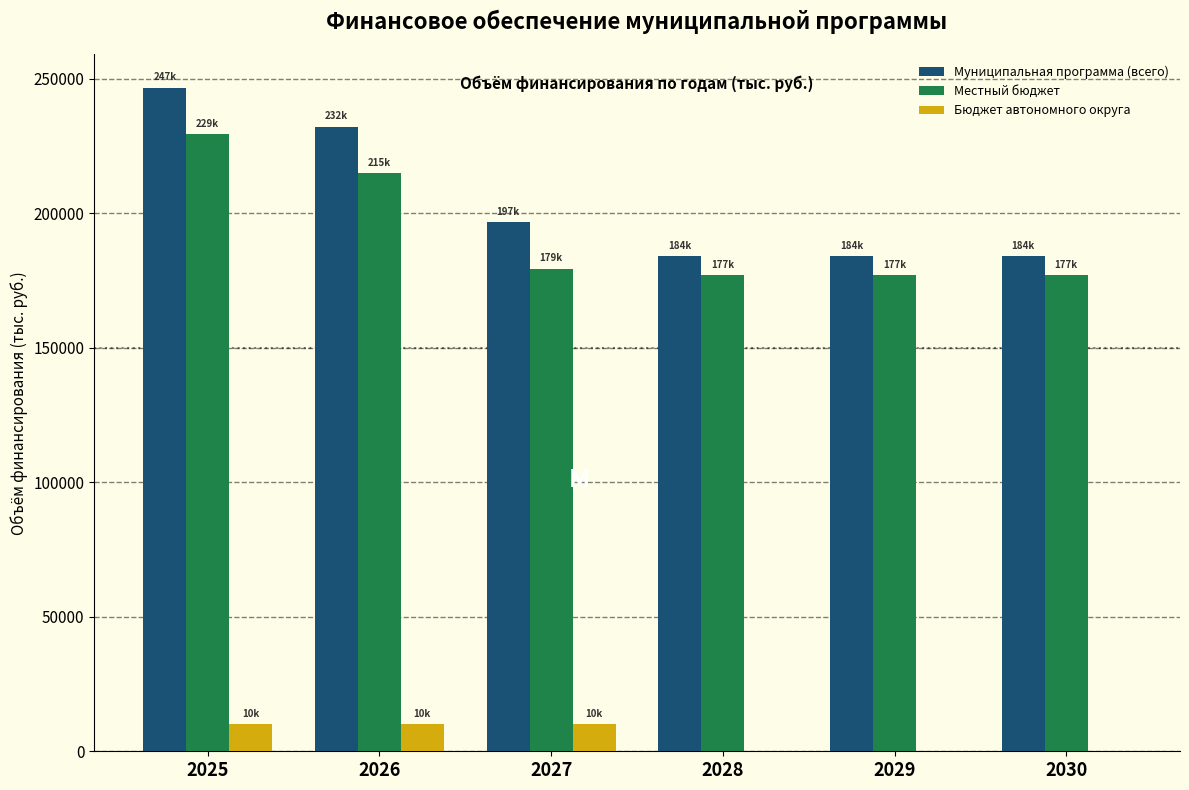

Reading left to right, list all the values displayed in this chart.

Муниципальная программа (всего): 2025=246702.1	2026=232105.0	2027=196671.8	2028=183985.3	2029=183985.3	2030=183985.3
Местный бюджет: 2025=229447.9	2026=214850.8	2027=179417.6	2028=176880.3	2029=176880.3	2030=176880.3
Бюджет автономного округа: 2025=10149.2	2026=10149.2	2027=10149.2	2028=0.0	2029=0.0	2030=0.0